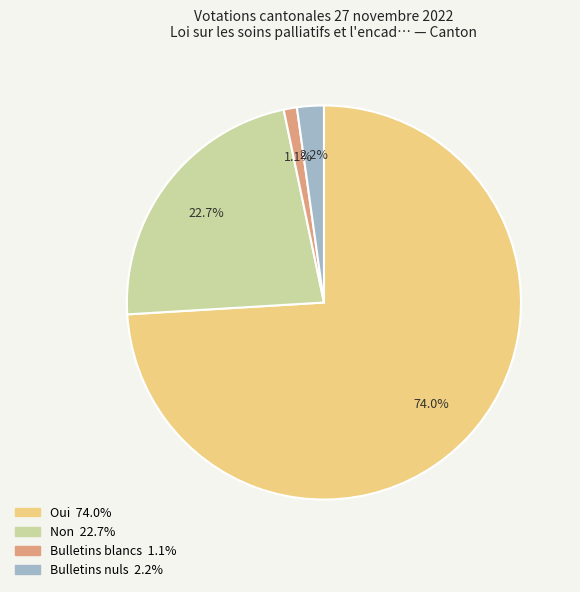

Combined, do Bulletins nuls and Oui account for over 50%?

Yes